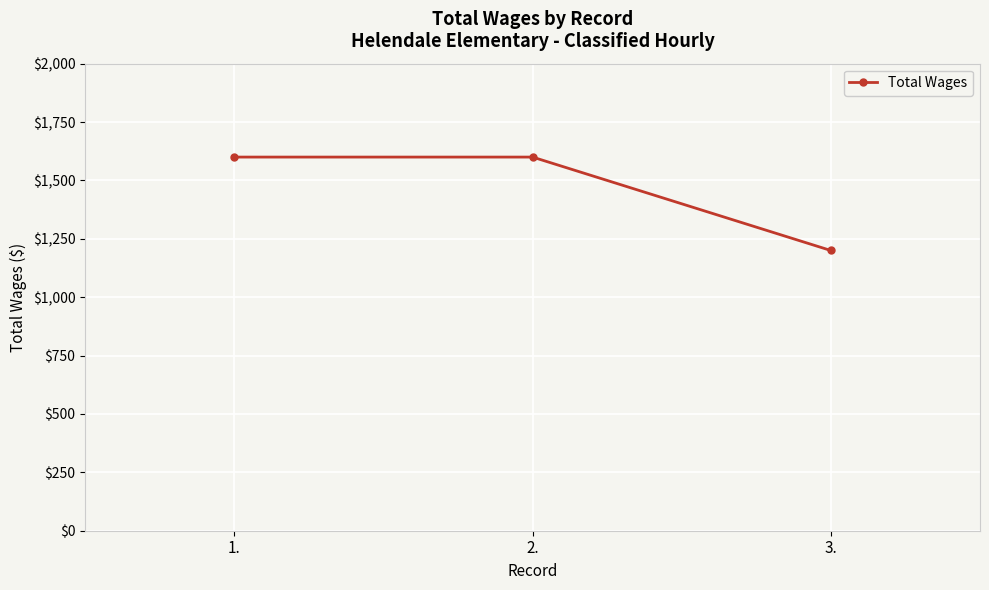

Between 2. and 3., which is larger?

2.